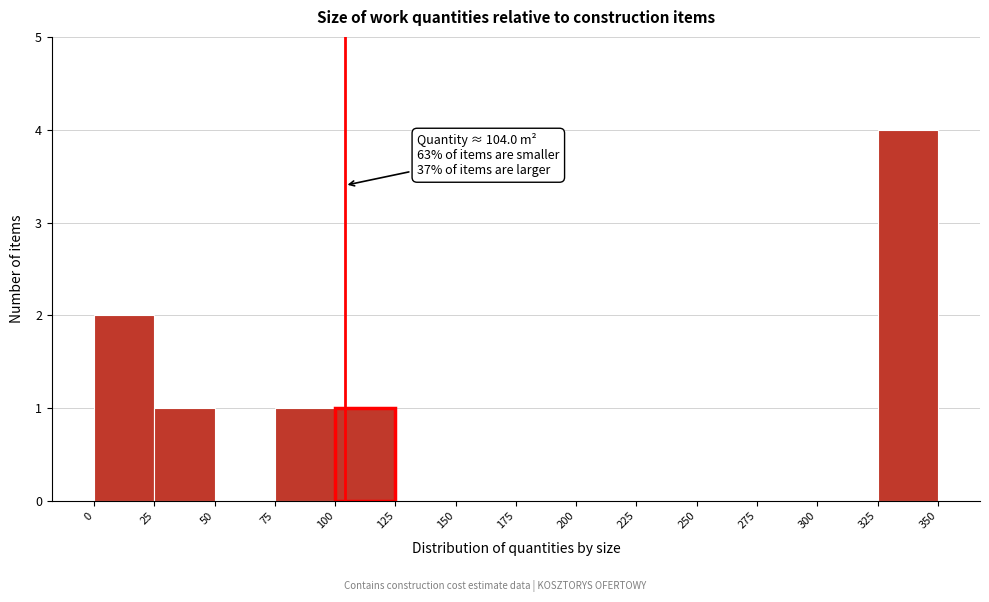

Which range on the x-axis has the tallest bar?

325 to 350